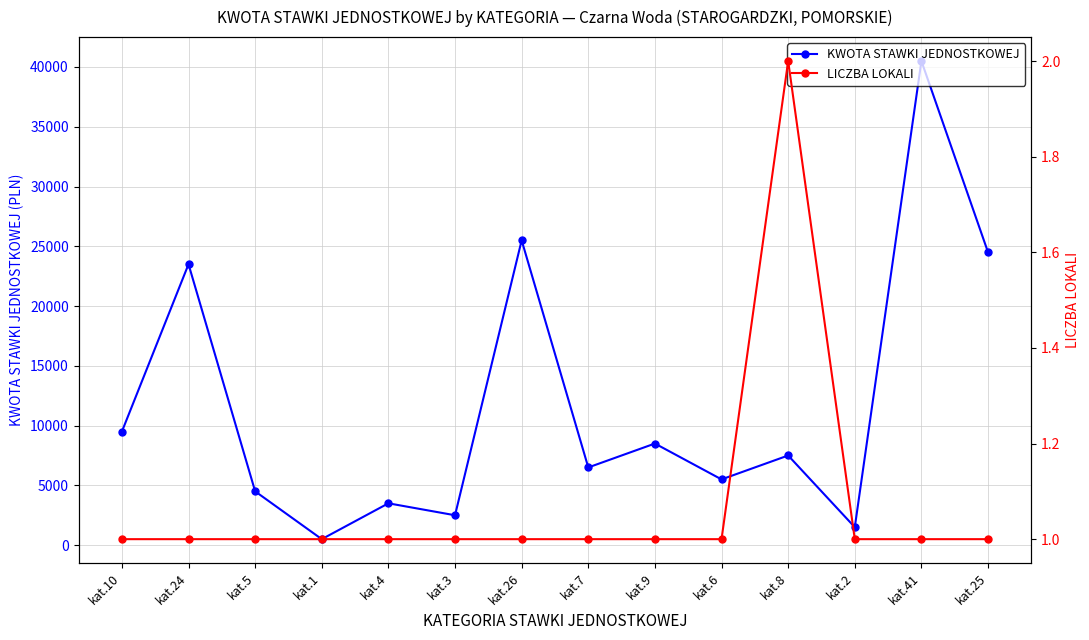

Reading left to right, extract all data points from this chart.

KWOTA STAWKI JEDNOSTKOWEJ: kat.10=9500	kat.24=23500	kat.5=4500	kat.1=500	kat.4=3500	kat.3=2500	kat.26=25500	kat.7=6500	kat.9=8500	kat.6=5500	kat.8=7500	kat.2=1500	kat.41=40500	kat.25=24500
LICZBA LOKALI: kat.10=1	kat.24=1	kat.5=1	kat.1=1	kat.4=1	kat.3=1	kat.26=1	kat.7=1	kat.9=1	kat.6=1	kat.8=2	kat.2=1	kat.41=1	kat.25=1